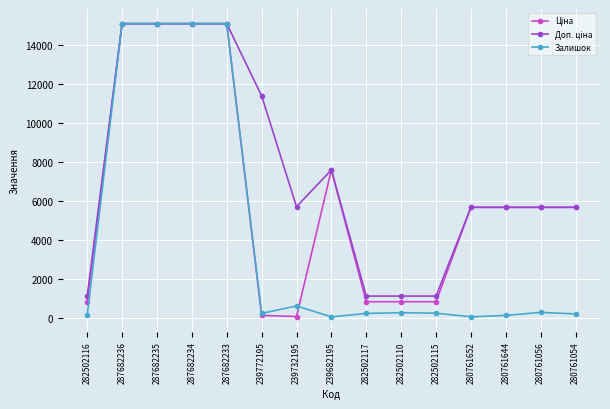

What position from the right is 282502117?

7